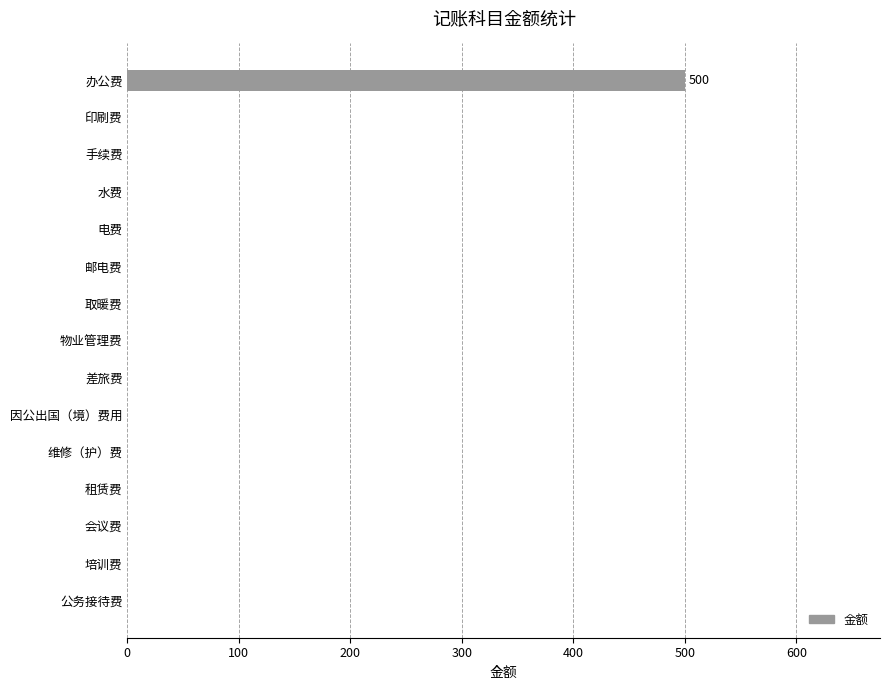

What is the change in value from 办公费 to 水费?

-500